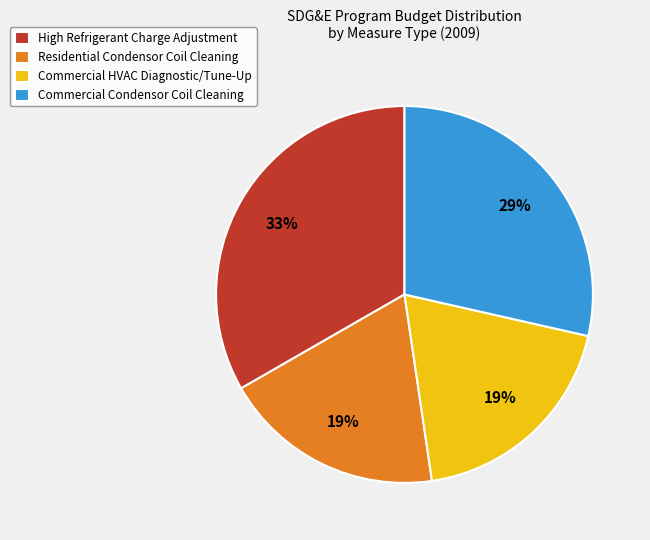

Do Commercial HVAC Diagnostic/Tune-Up and High Refrigerant Charge Adjustment together represent more than half of the pie?

Yes